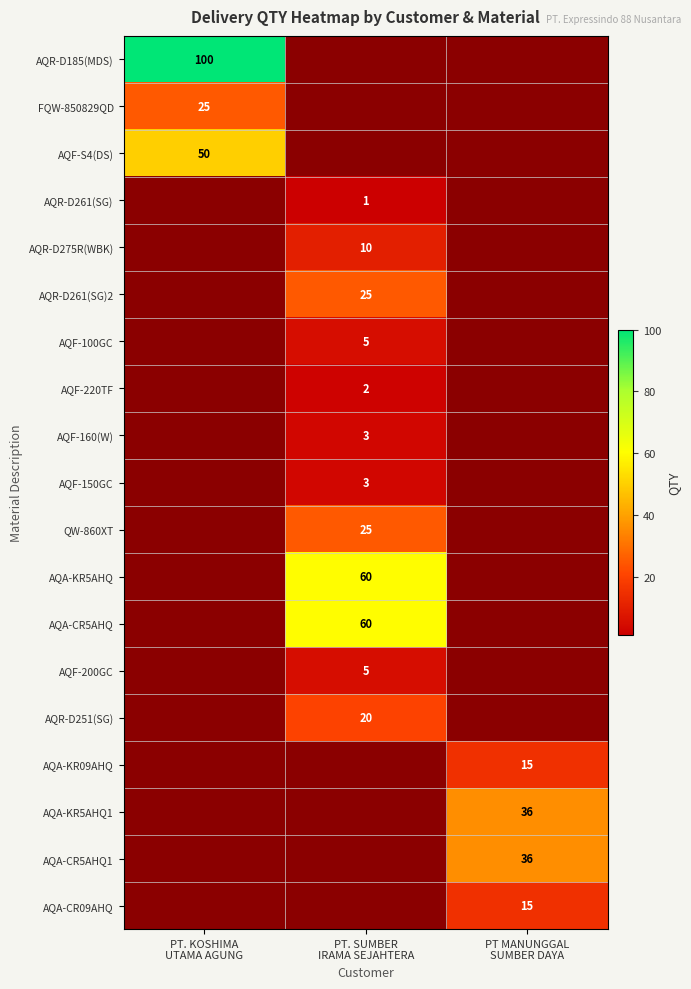

What is the minimum value shown in the chart?

1.0